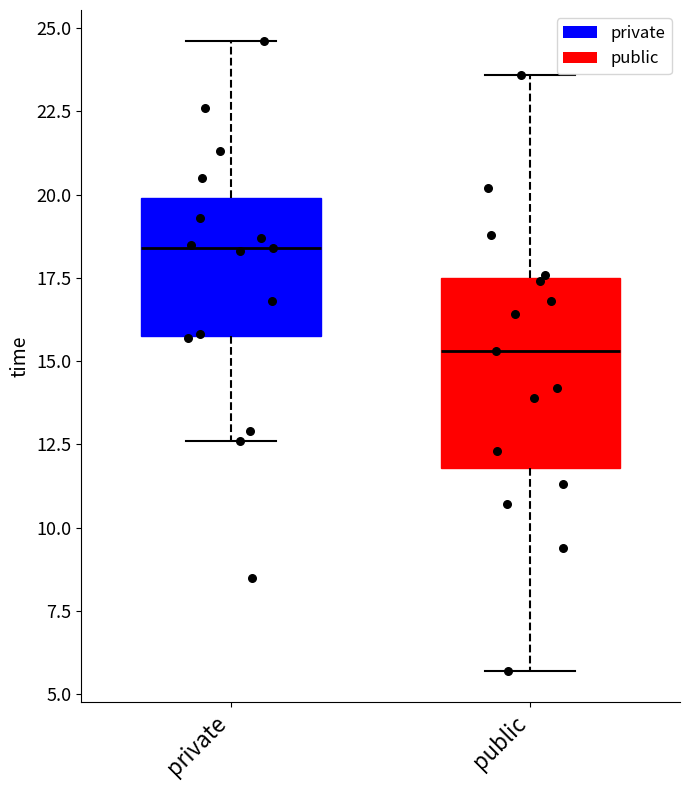

Reading left to right, read every box against the y-axis: the position of its median line, the range the box covers, and the ends of its whiskers. The values are not printed on the chart, so give them approximately, as read against the axis.

private: median 18.5, box 16.0 to 20.0, whiskers 12.5 to 24.5
public: median 15.5, box 12.0 to 17.5, whiskers 5.5 to 23.5